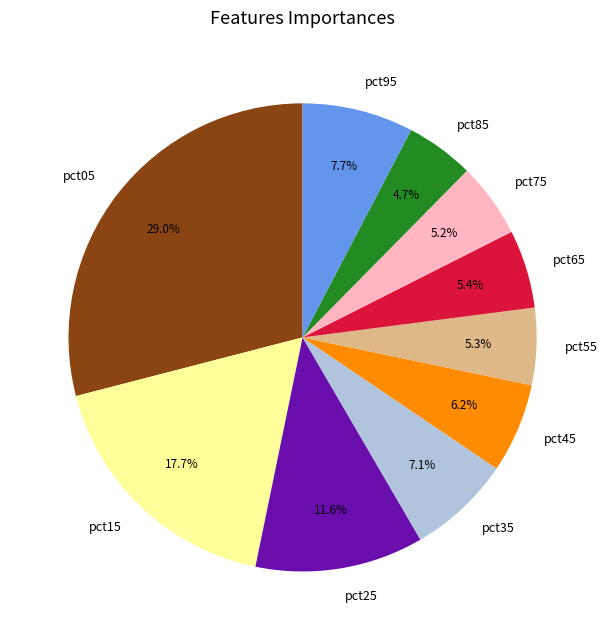

To the nearest percent, what is the combined percentage of pct05 and pct85?

34%